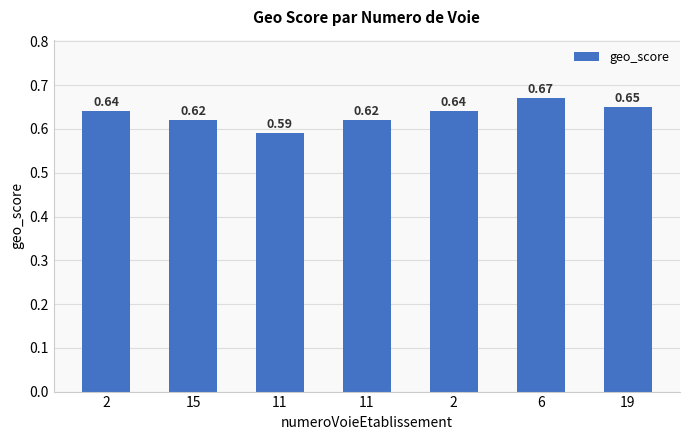

What is the maximum value shown in the chart?

0.7